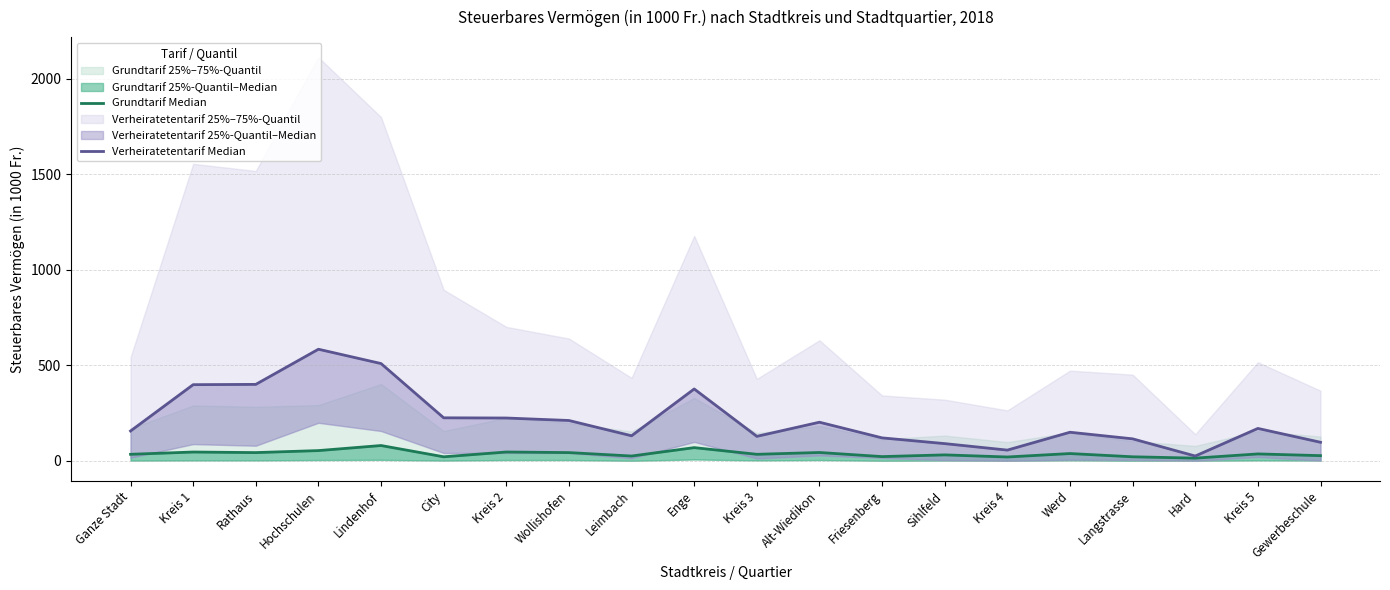

What is the label of the 17th point from the left?

Langstrasse